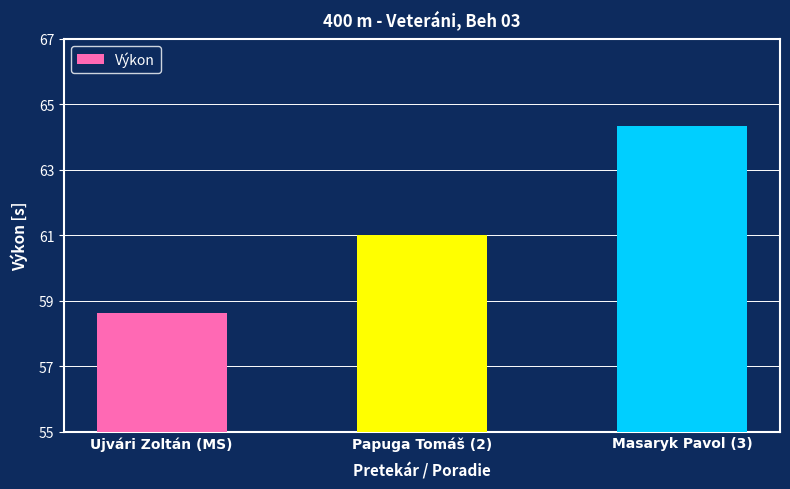

What is the label of the 1st bar from the right?

Masaryk Pavol (3)